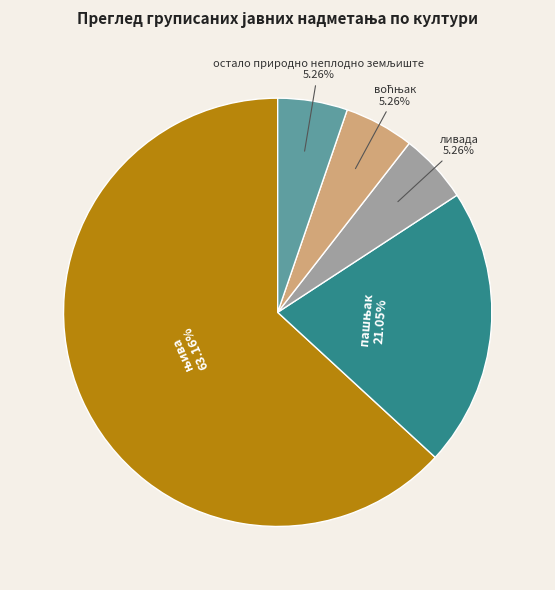

Is there any slice that represents more than half of the pie?

Yes